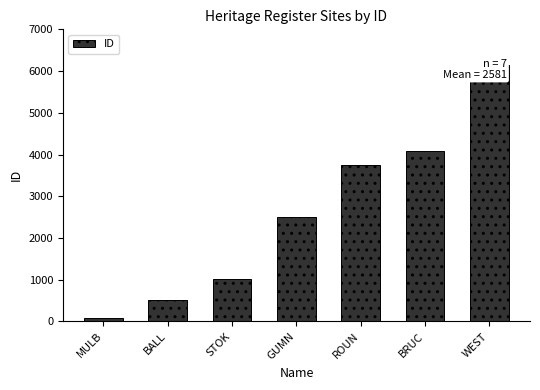

Reading left to right, transcribe all the data shown in this chart.

MULB=92	BALL=508	STOK=1015	GUMN=2493	ROUN=3742	BRUC=4078	WEST=6137